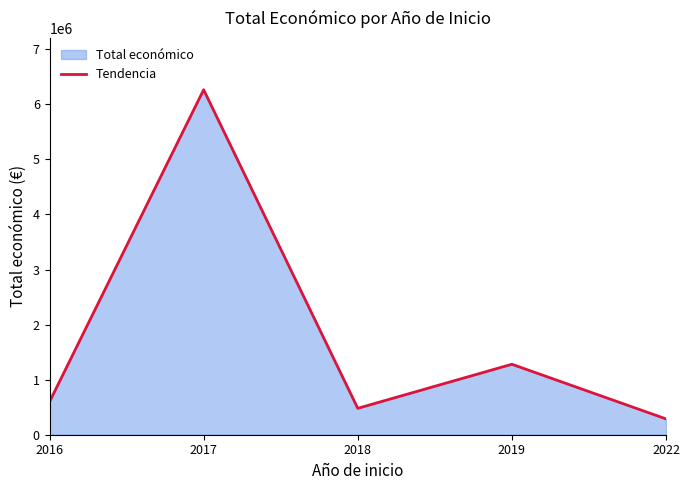

How many data points are less than 598049?

2